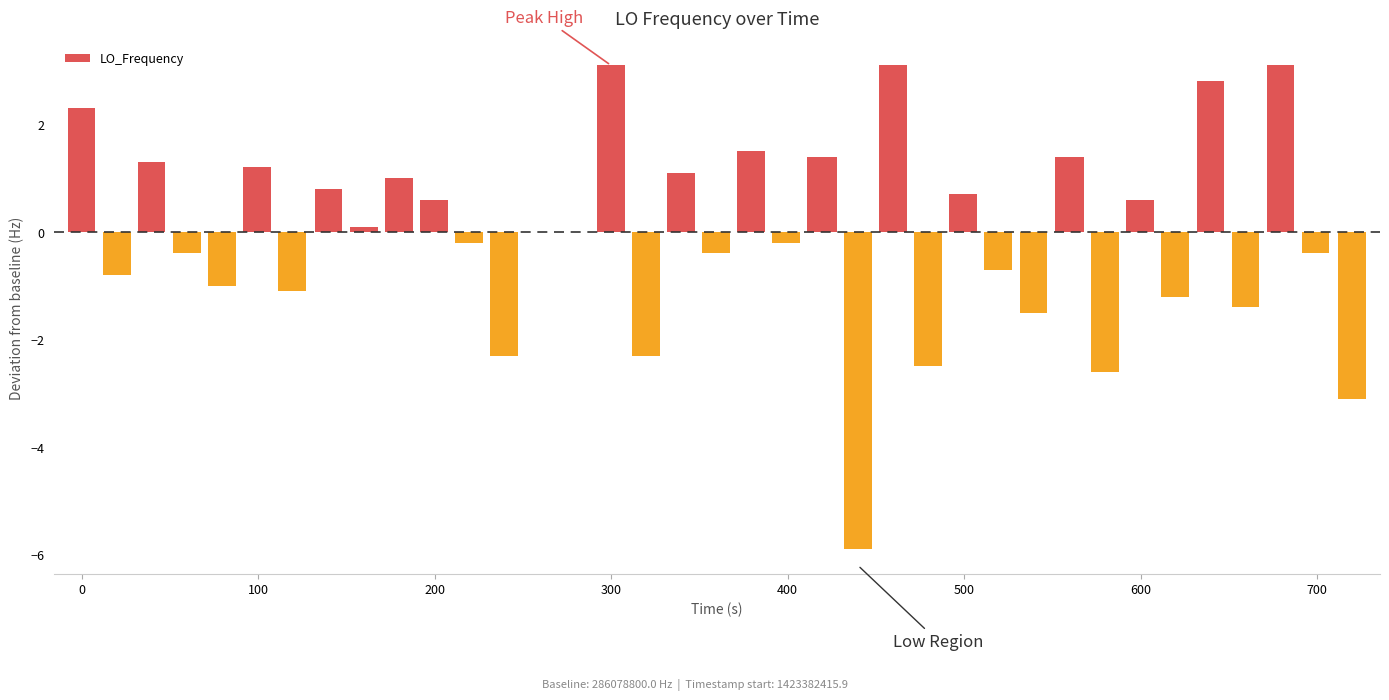

What is the maximum value shown in the chart?

3.1